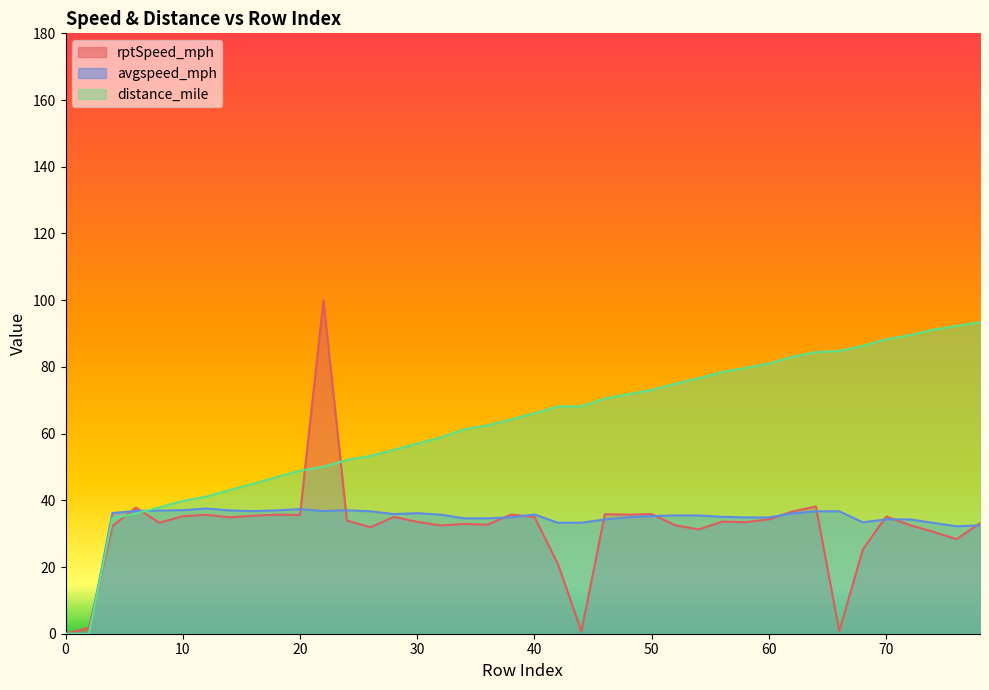

What is the sum of the avgspeed_mph values at 30 and 16?

72.9